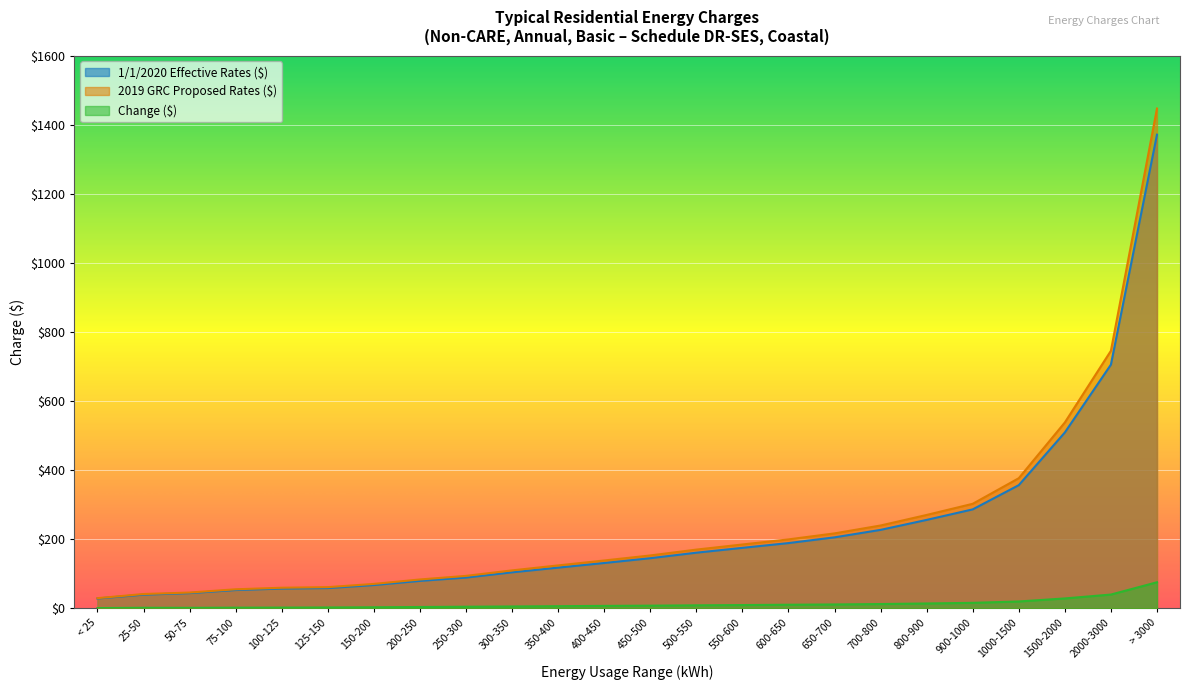

List the labels in order of 1/1/2020 Effective Rates ($) value, smallest first.

< 25, 25-50, 50-75, 75-100, 100-125, 125-150, 150-200, 200-250, 250-300, 300-350, 350-400, 400-450, 450-500, 500-550, 550-600, 600-650, 650-700, 700-800, 800-900, 900-1000, 1000-1500, 1500-2000, 2000-3000, > 3000